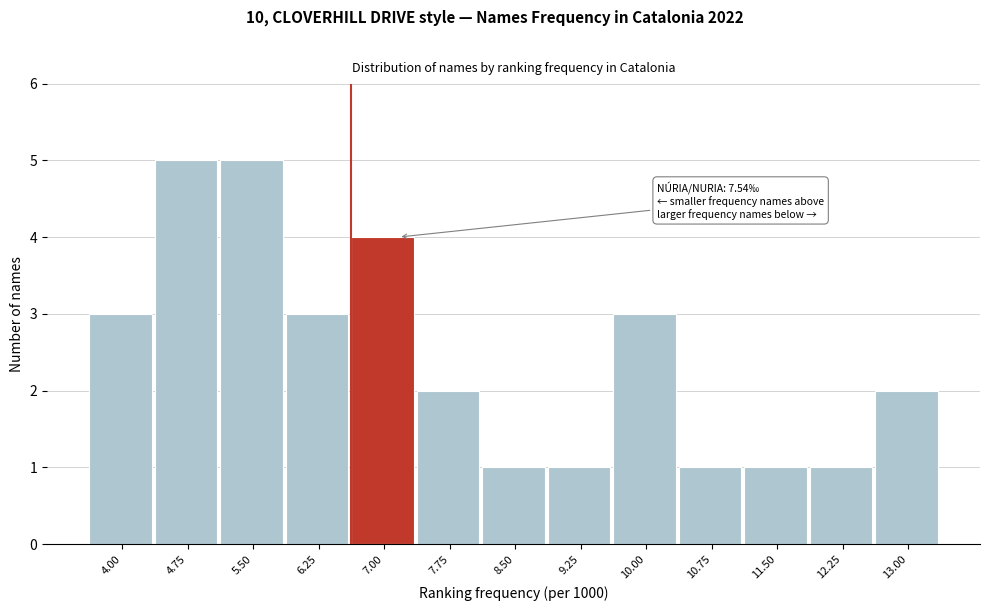

Reading left to right, transcribe all the data shown in this chart.

3	5	5	3	4	2	1	1	3	1	1	1	2